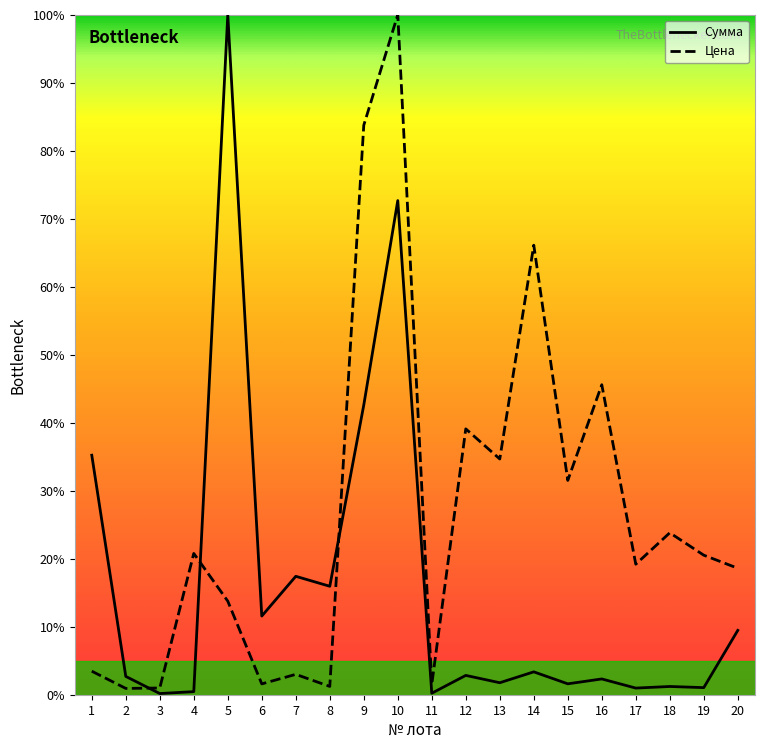

At 1, list the series in order from smallest to largest.

Цена, Сумма